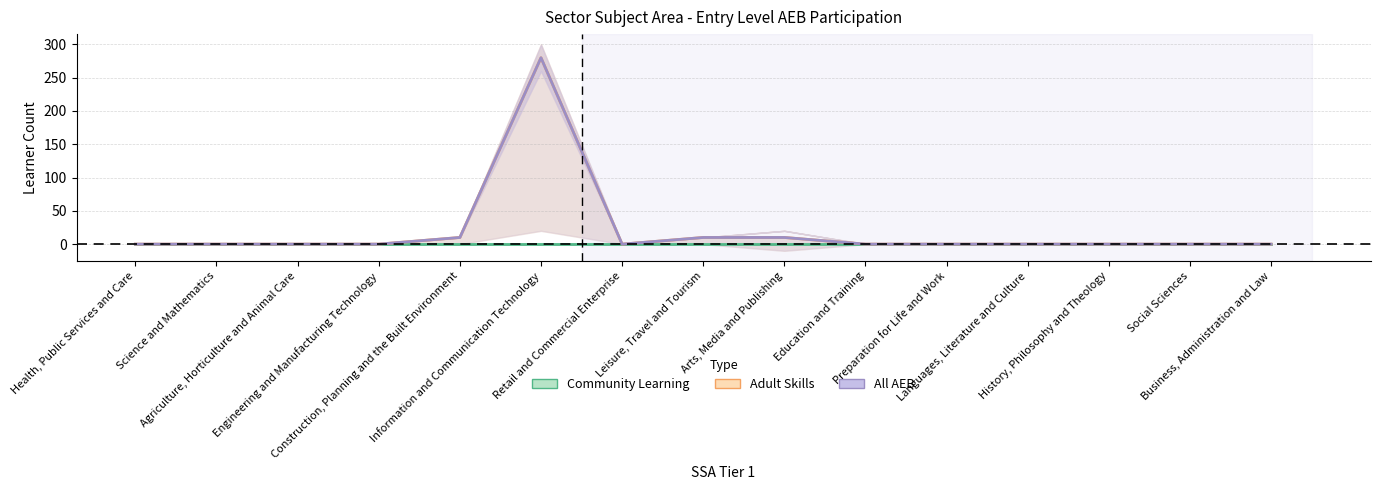

Does the chart have visible grid lines?

Yes